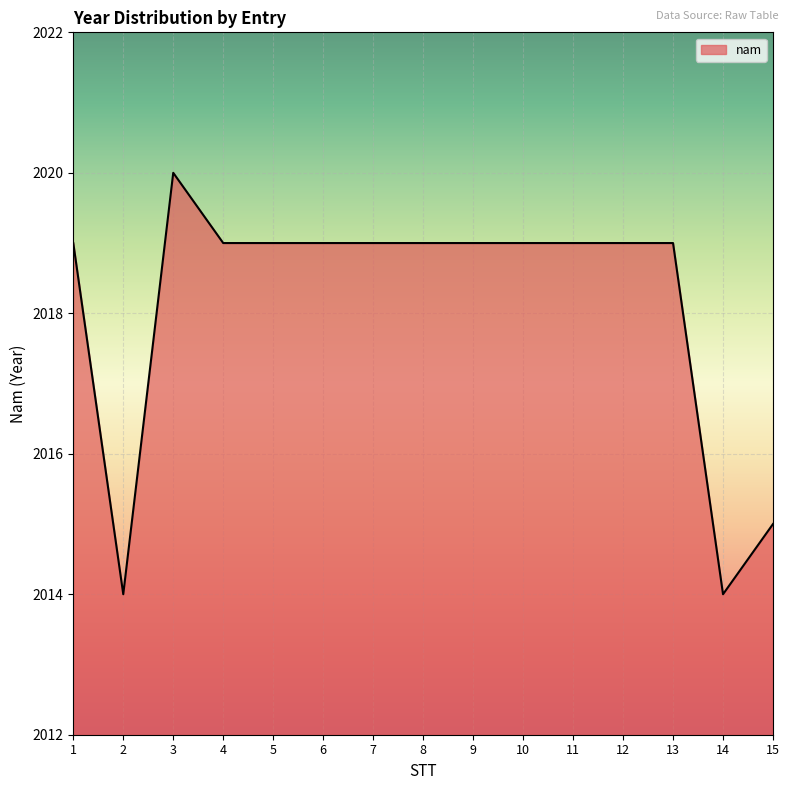

True or false: the data shows 2019 at 10.

True